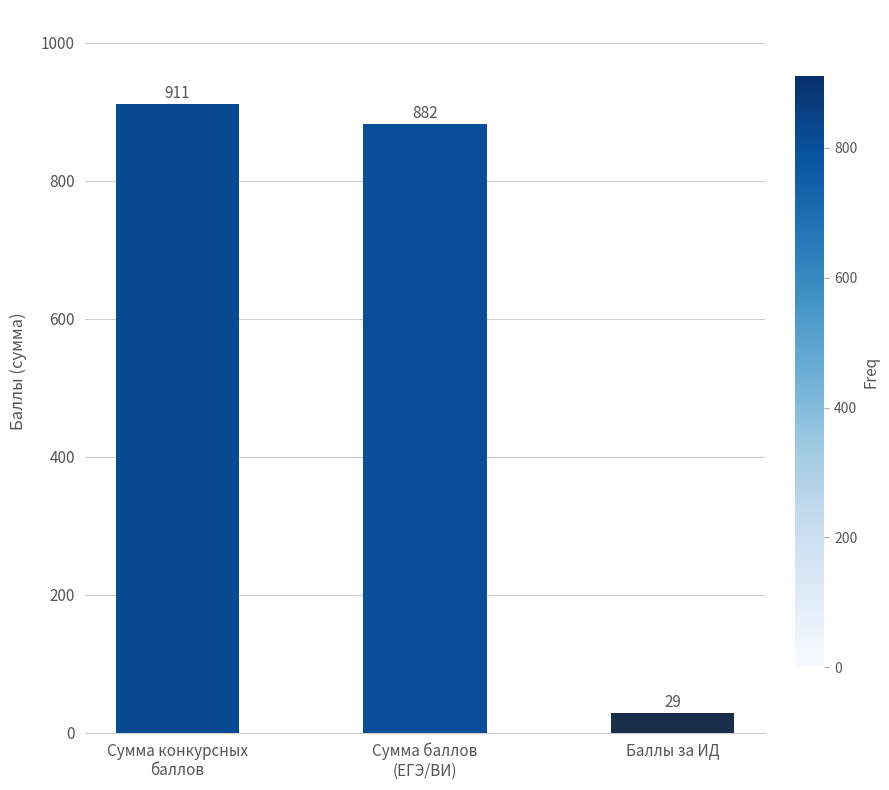

What is the minimum value shown in the chart?

29